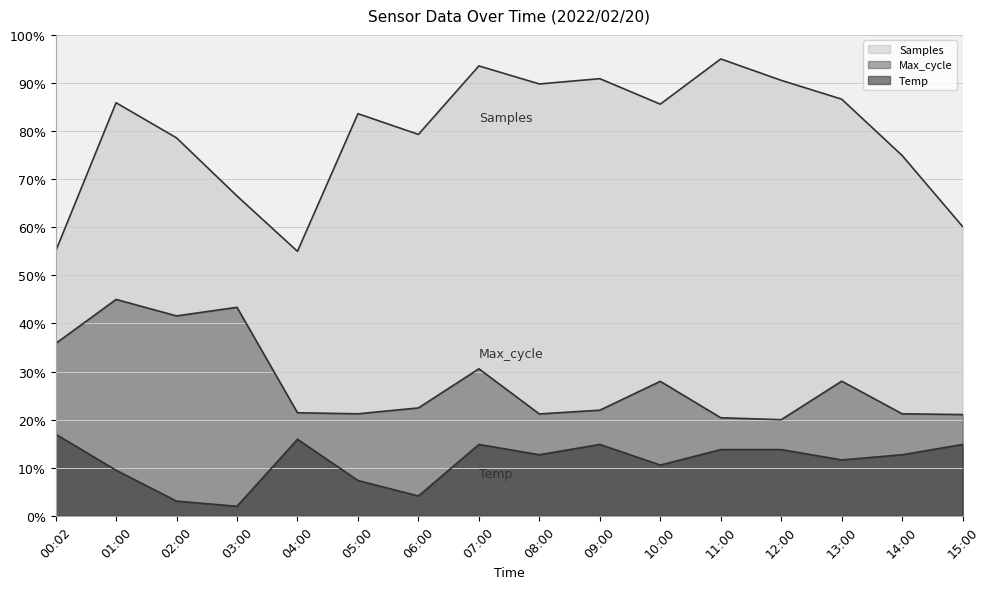

What is the difference between the Temp values at 01:00 and 07:00?

5.4